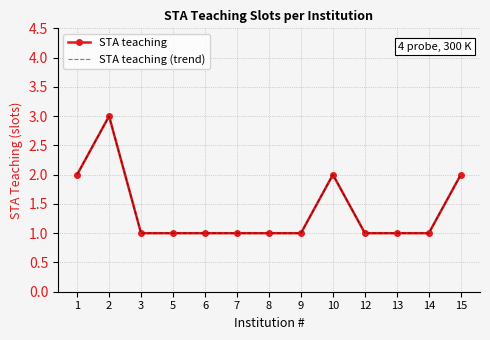

Which label corresponds to the largest value in the chart?

2